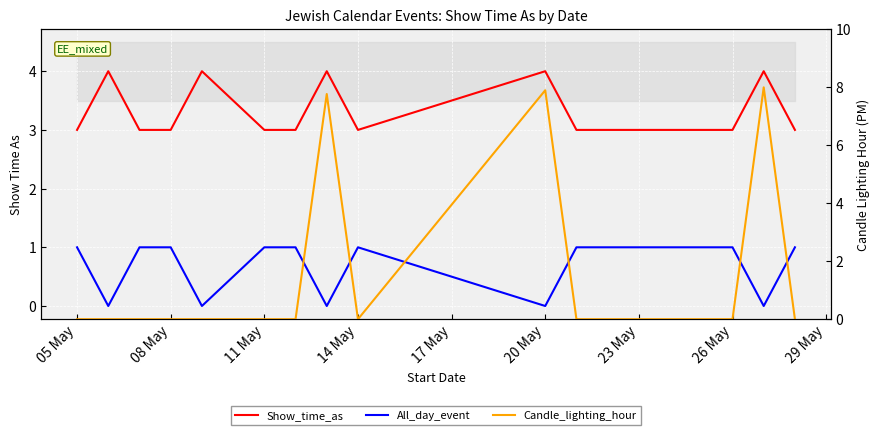

What is the total value across all series at 08 May?

4.0